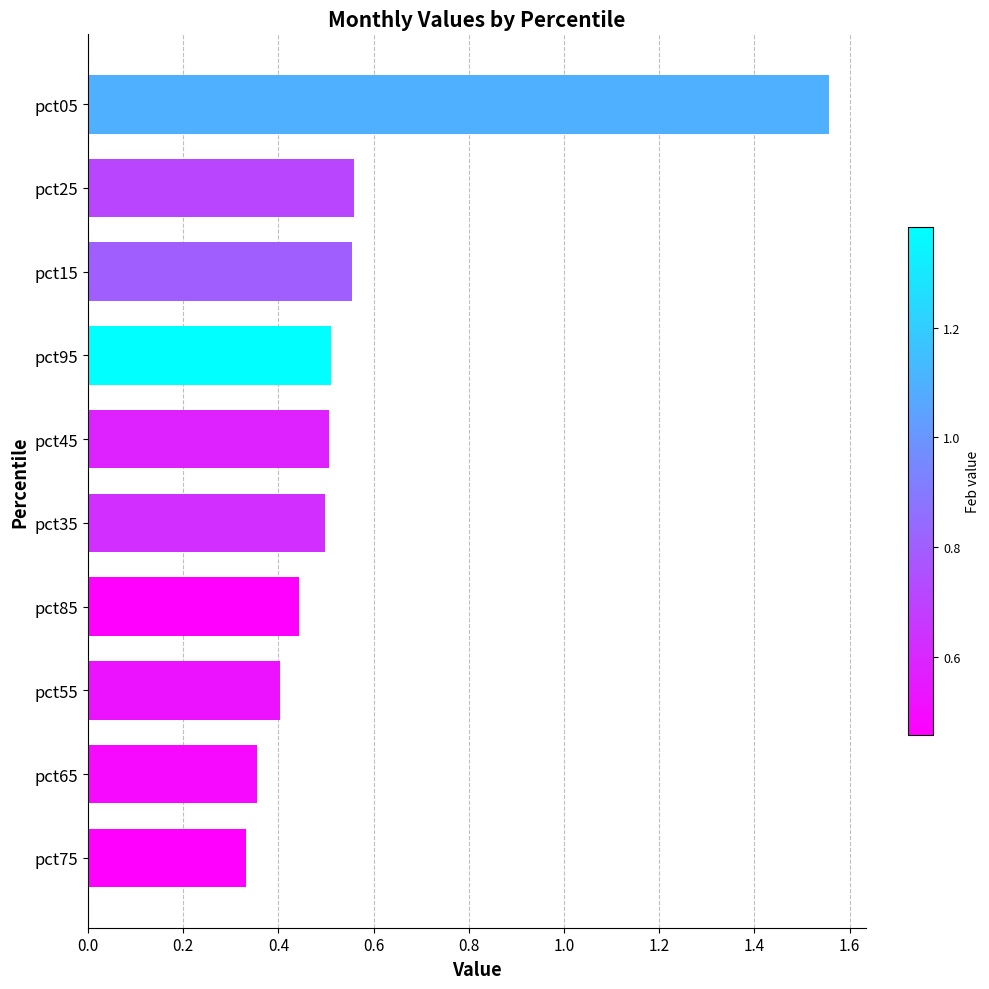

What is the sum of all values?

5.7